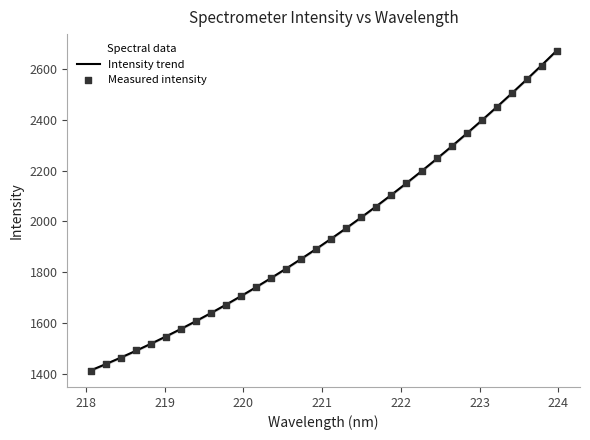

What is the minimum value for Intensity trend?

1413.1